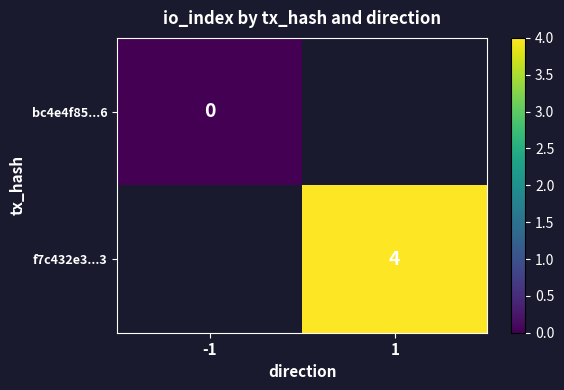

Is the value of f7c432e3...3 at 1 greater than the value of bc4e4f85...6 at -1?

Yes